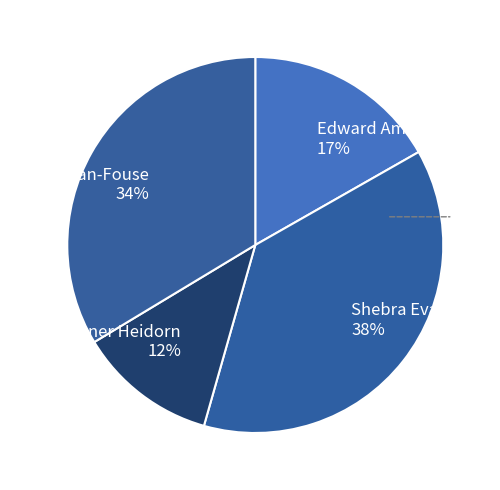

Combined, do Jill Ortman-Fouse 34% and Edward Amatetti 17% account for over 50%?

Yes